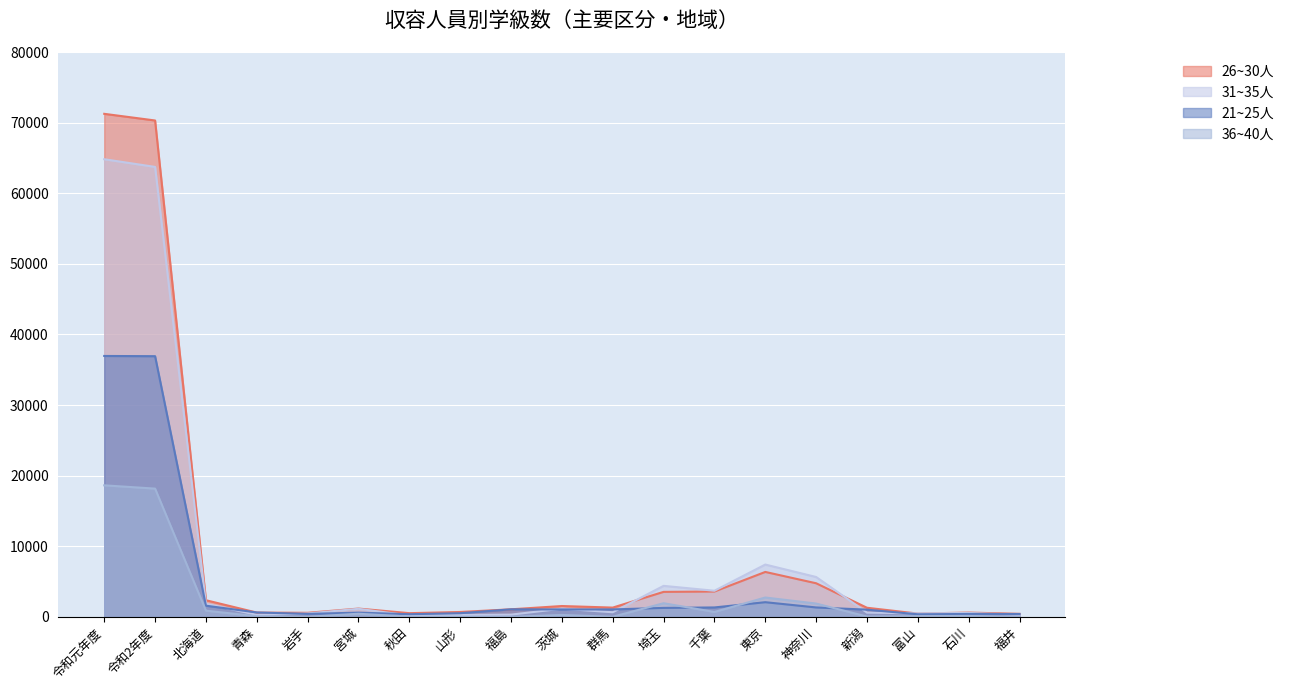

How many data points does each series have?

19